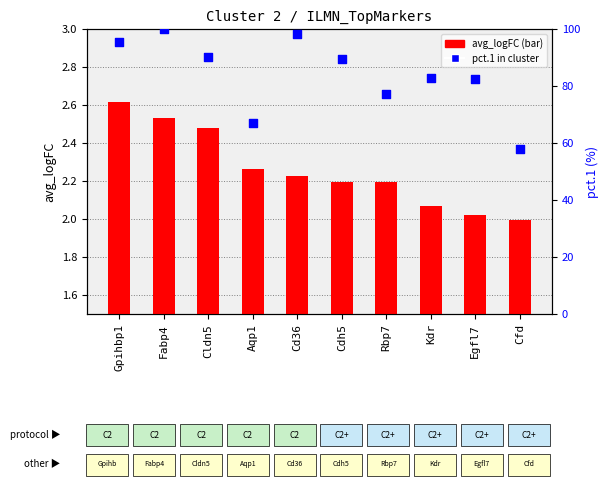

At how many categories does at least one series exceed 69?

8